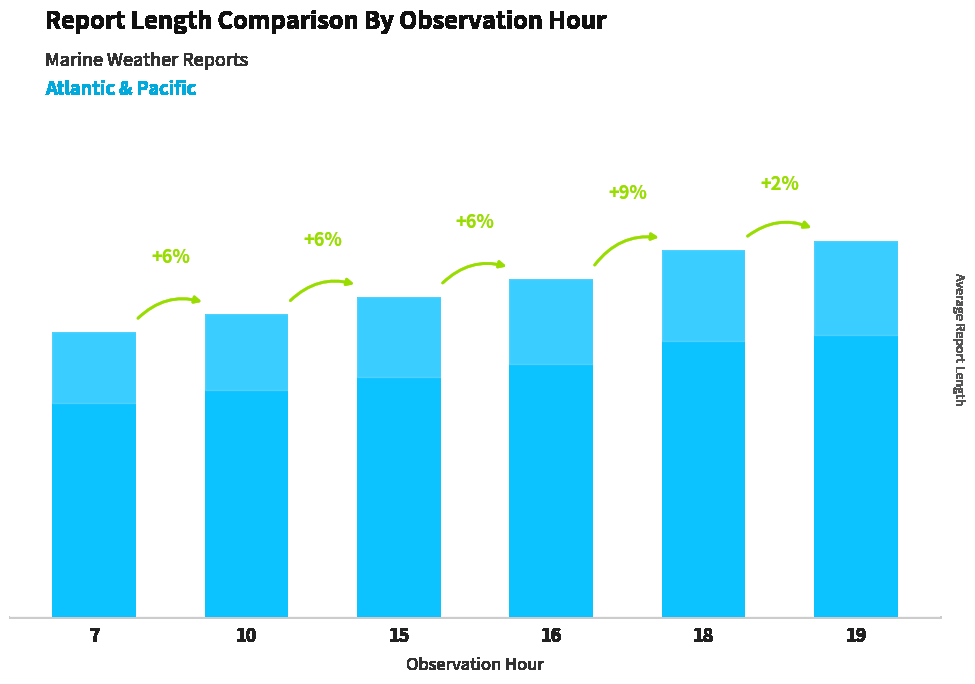

What is the greatest value displayed?

128